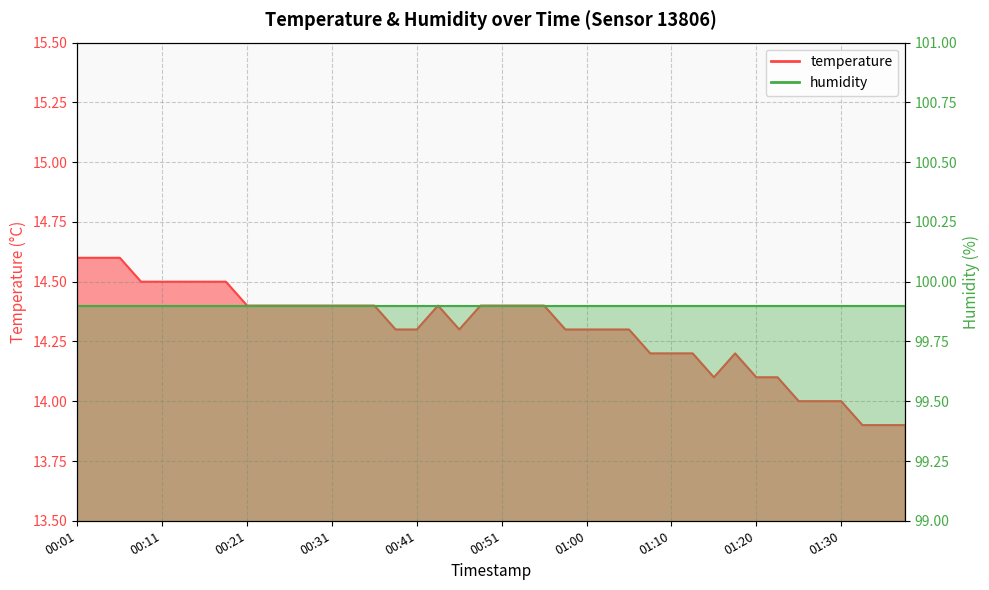

At which category does the data reach its first local peak?

00:43